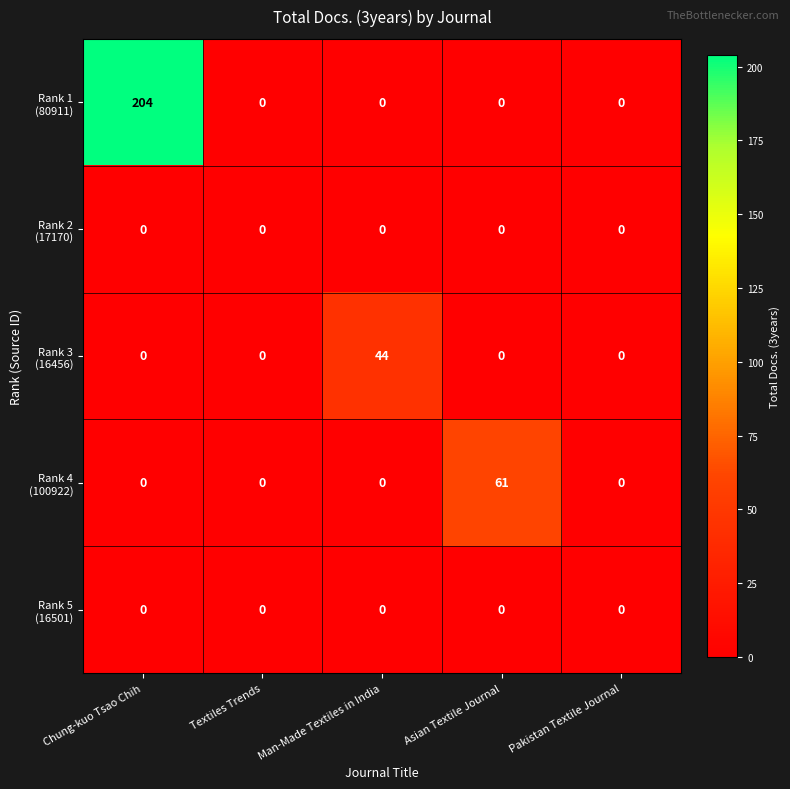

What is the total value across all series at Asian Textile Journal?

61